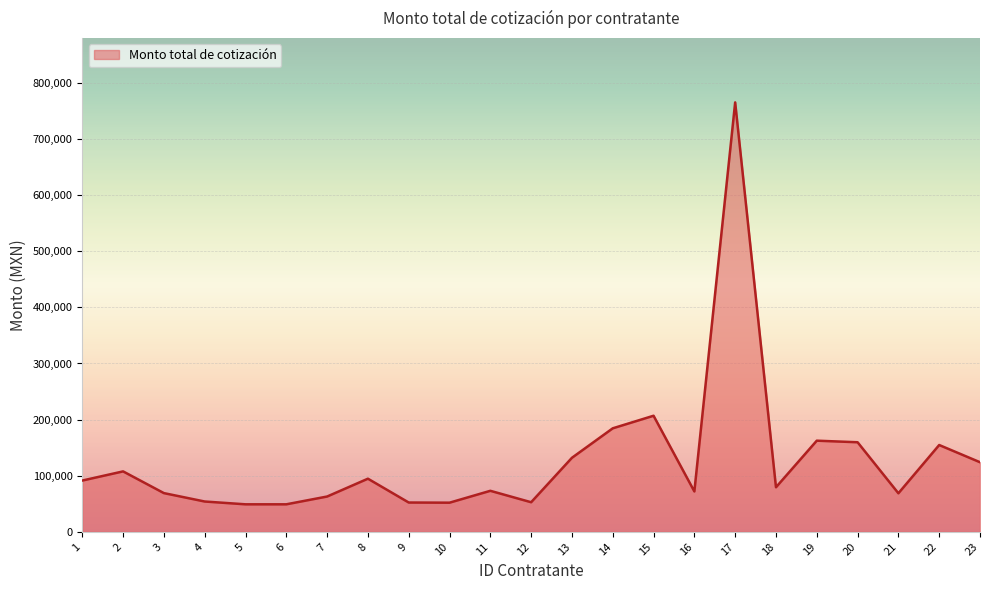

Is it true that the value at 14 is 184440.0?

True